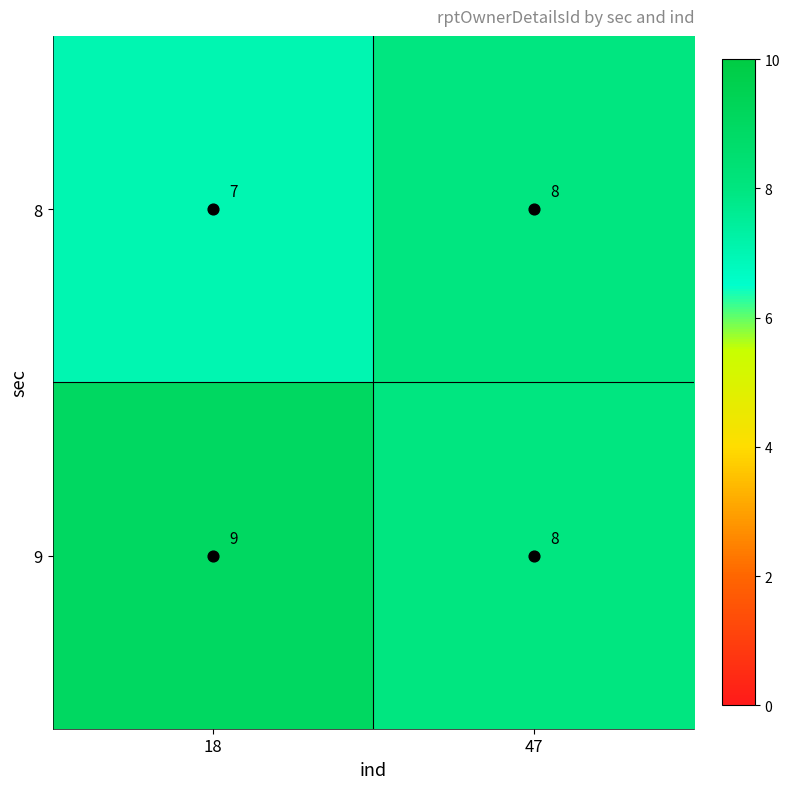

Which series has the largest total across all categories?

9